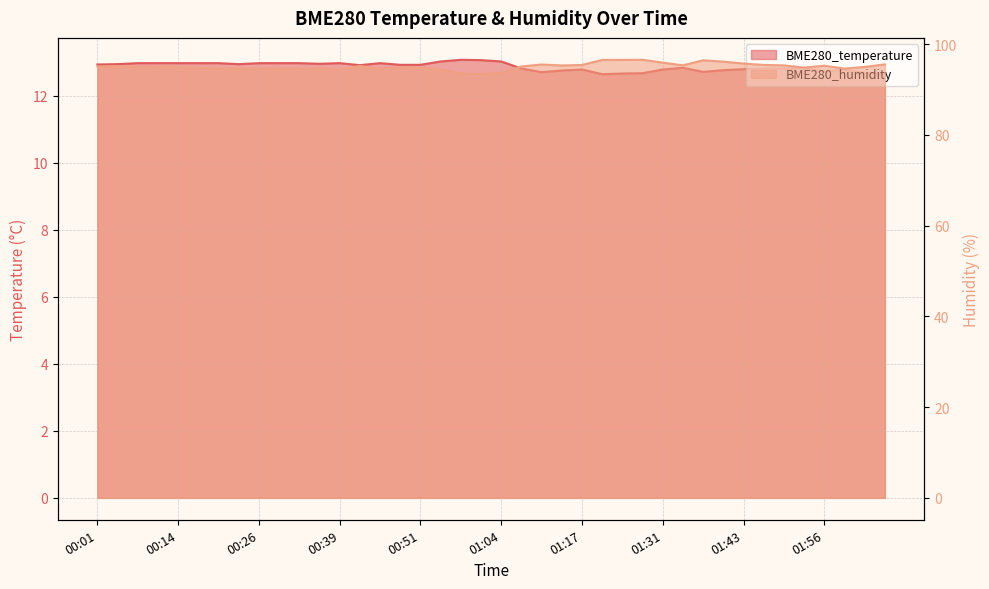

At which label does BME280_humidity reach its minimum?

01:01